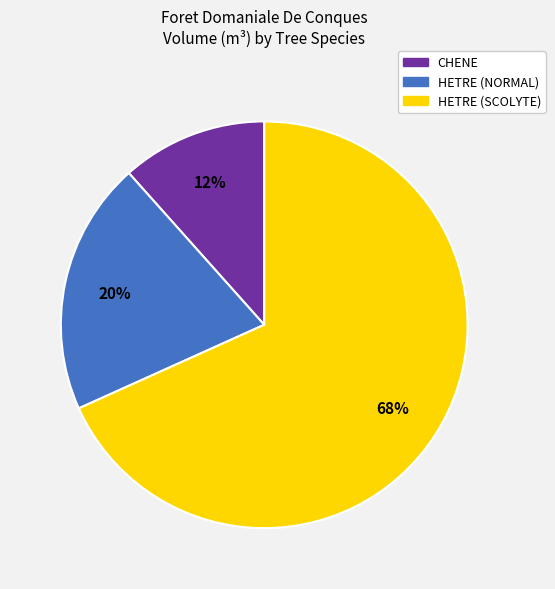

Which has a higher value, HETRE (SCOLYTE) or HETRE (NORMAL)?

HETRE (SCOLYTE)